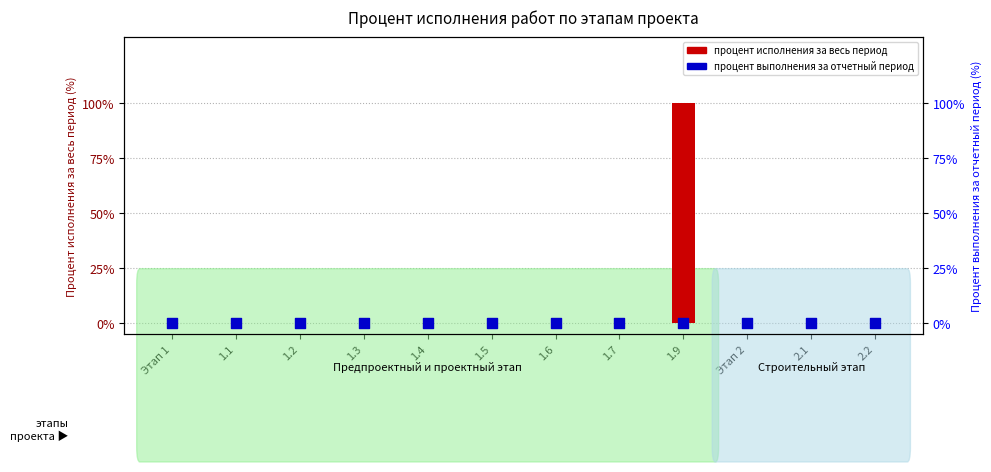

Is the value of процент исполнения за весь период at 1.9 greater than the value of процент выполнения за отчетный период at 1.1?

Yes